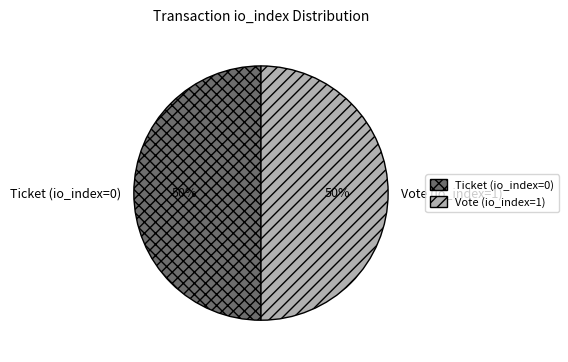

What is the ratio of the value at Ticket (io_index=0) to the value at Vote (io_index=1)?

1.0